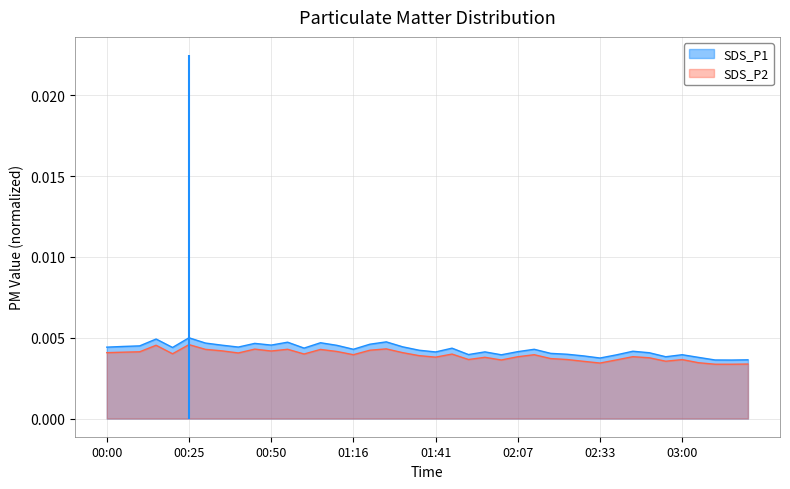

The value of SDS_P2 at 03:16 is 0.0. True or false?

True